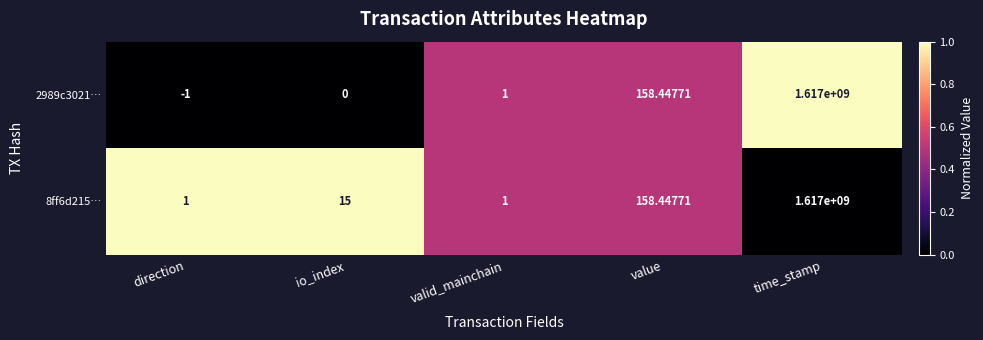

Where is 8ff6d215… nearest to the value 808500000?

value